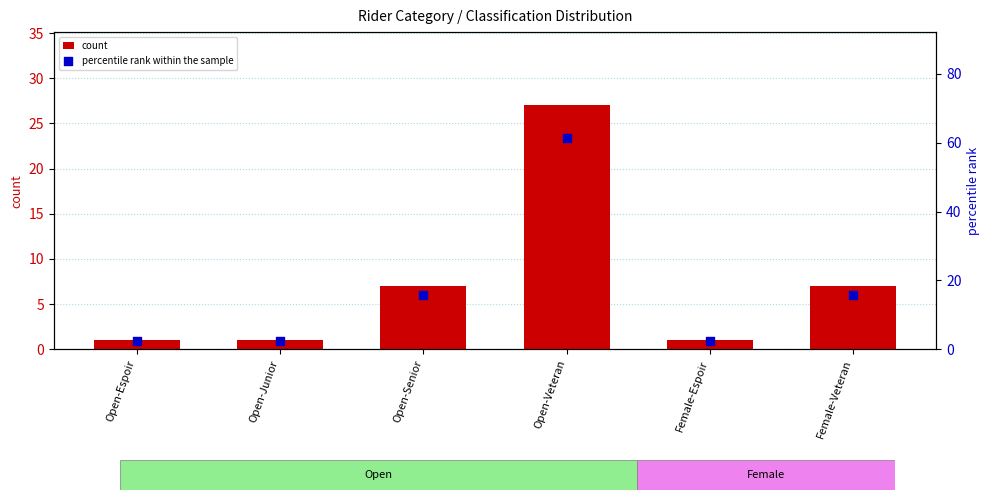

Is the value of percentile rank within the sample at Female-Espoir greater than the value of count at Female-Veteran?

No